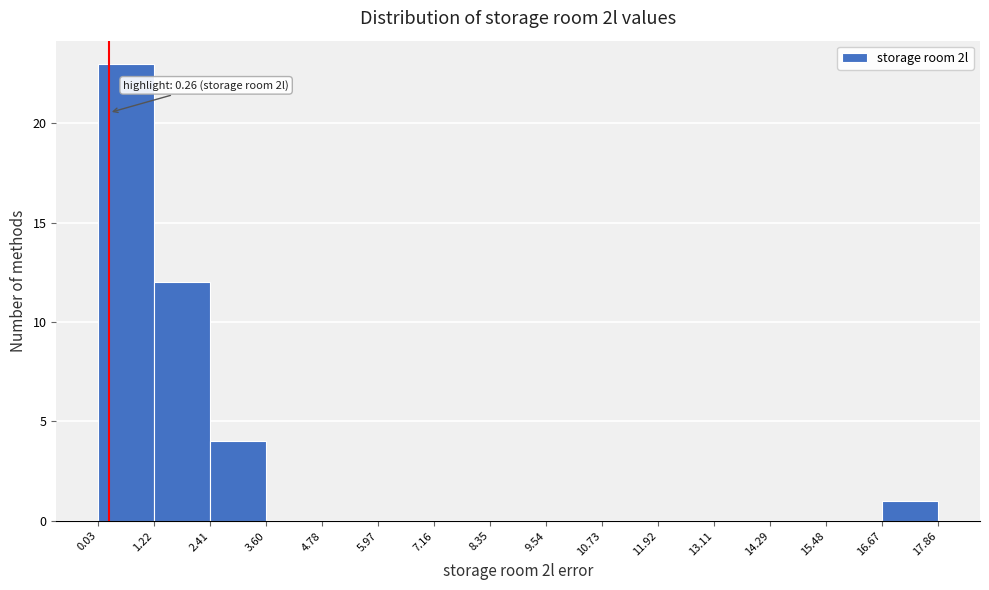

Which range on the x-axis has the tallest bar?

0.03 to 1.22